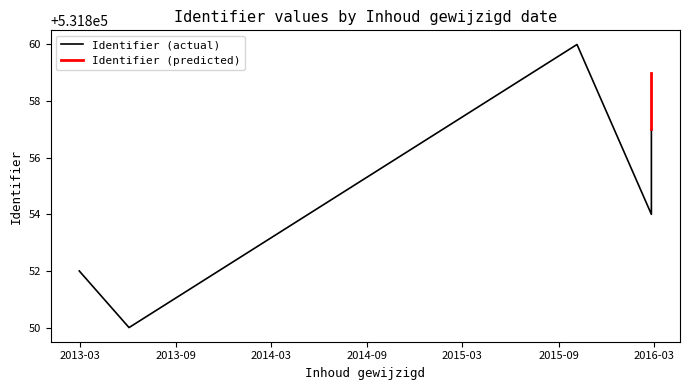

List the labels in order of value, largest first.

2015-10-06, 2016-02-25, 2016-02-25, 2016-02-25, 2016-02-25, 2013-02-28, 2013-06-03